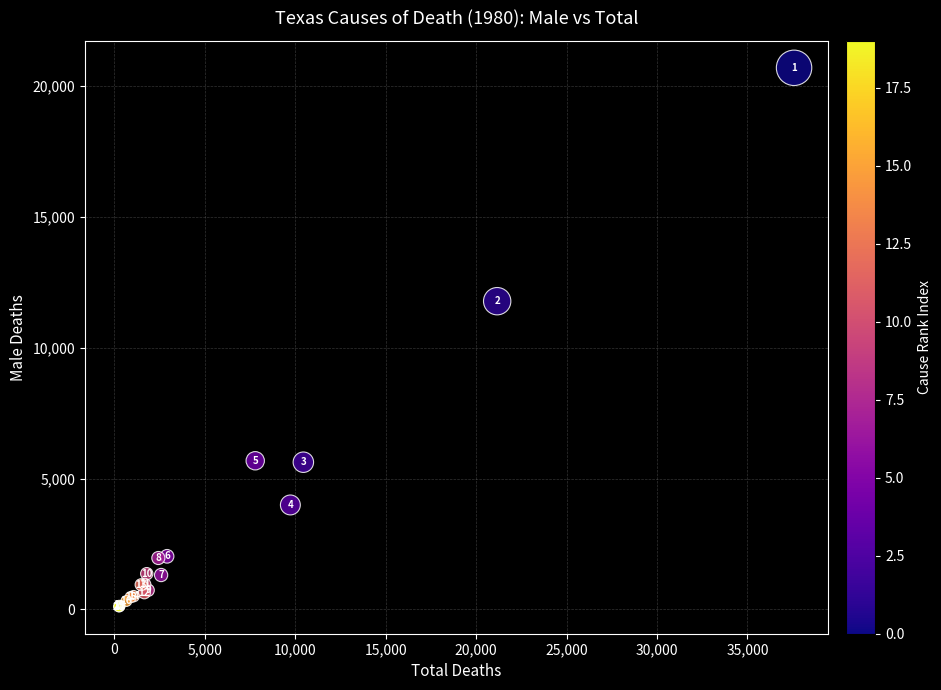

What Y value in the scatter plot is closest to 10403?

11783